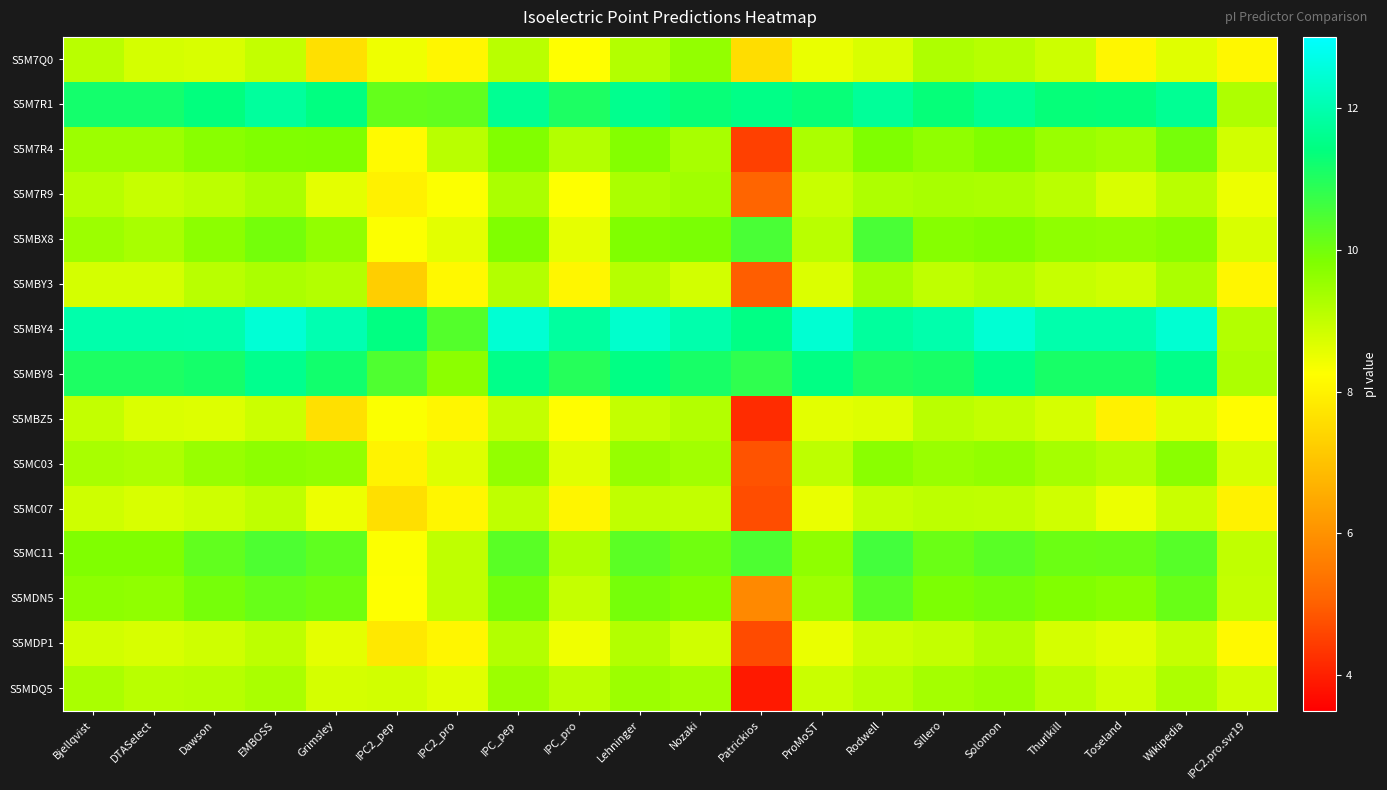

Count the number of categories in the chart.

20